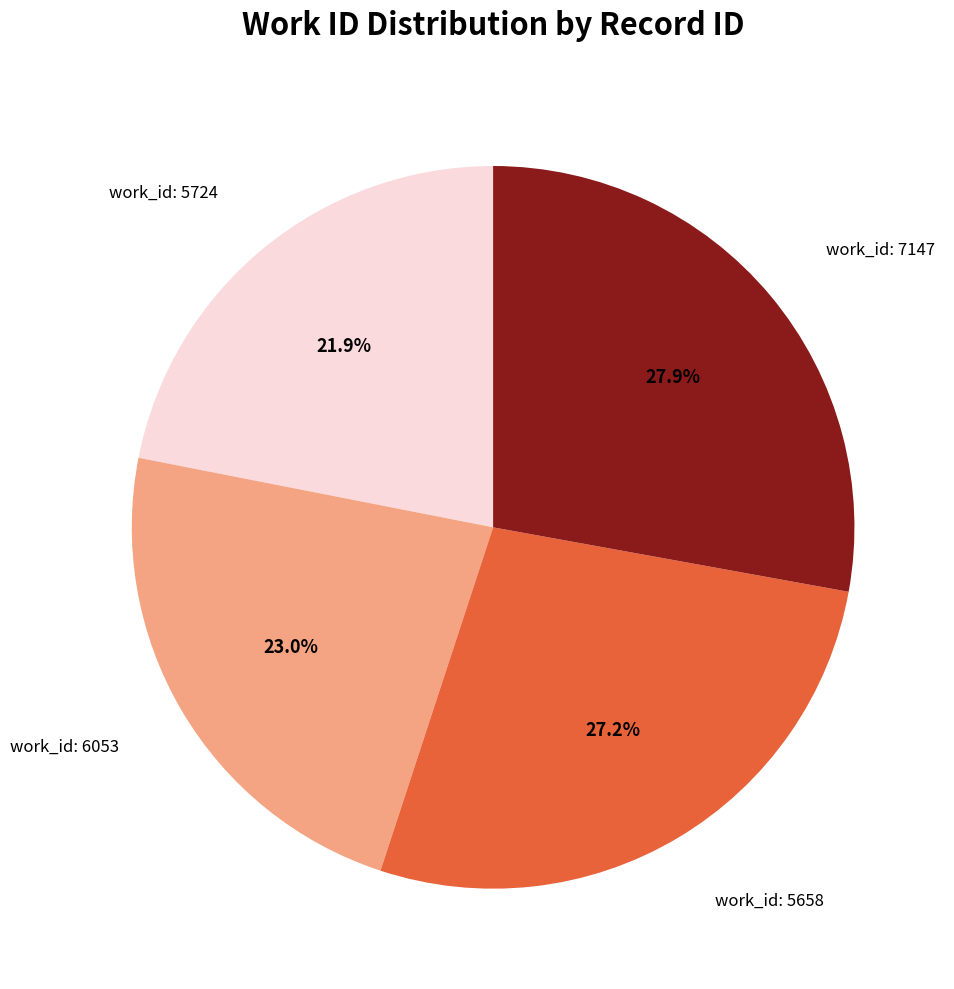

Does any single category account for the majority?

No